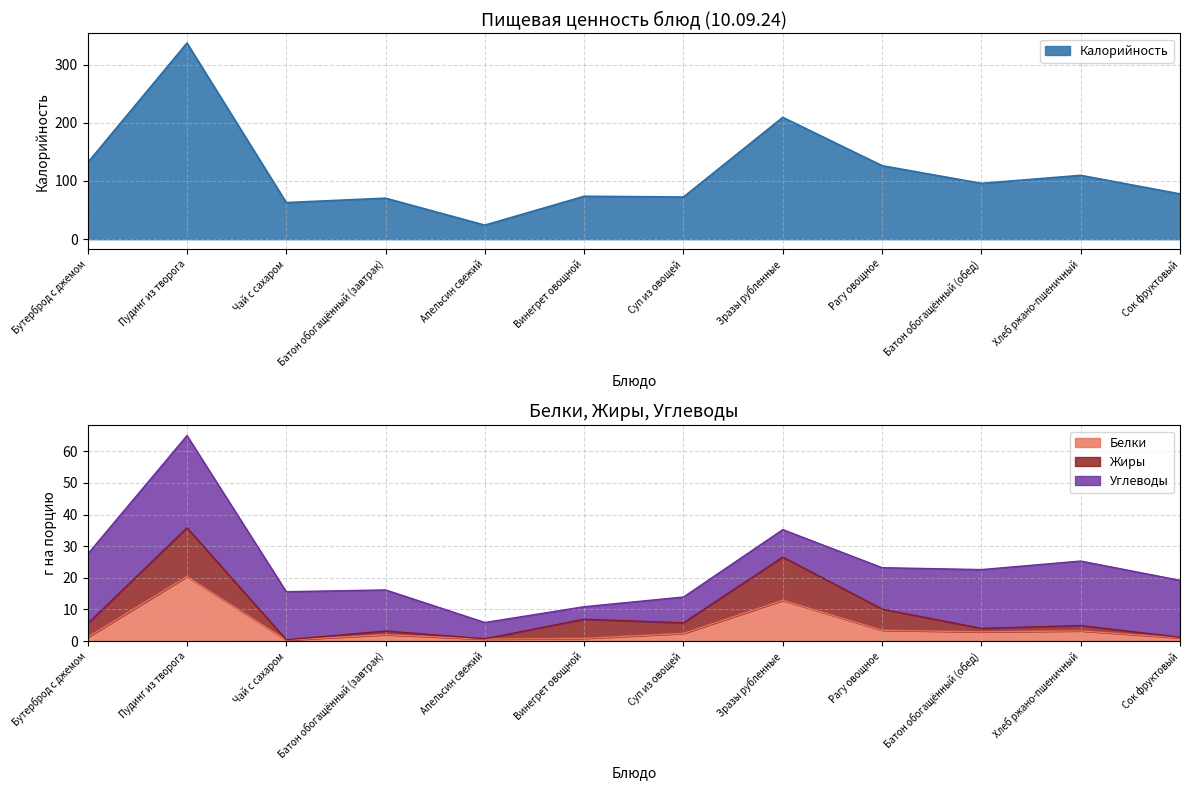

What is the greatest value displayed?

337.1